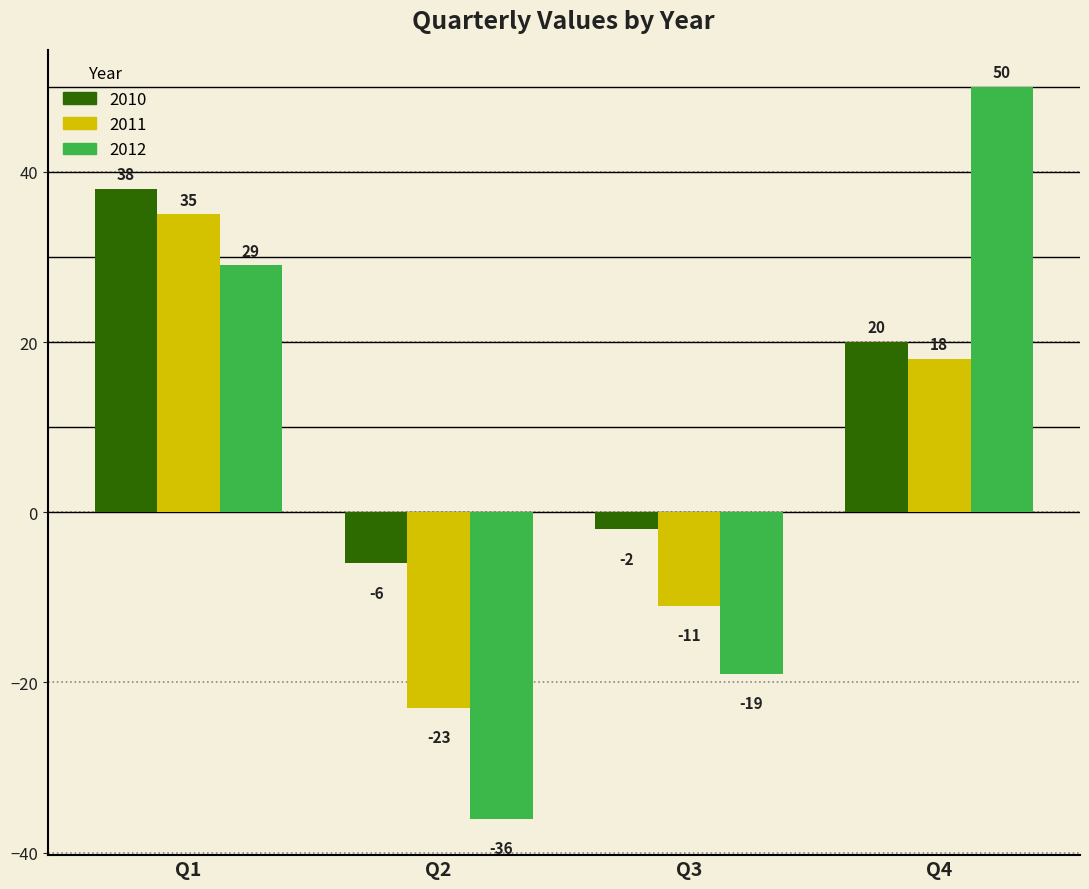

How many groups of bars are there?

4